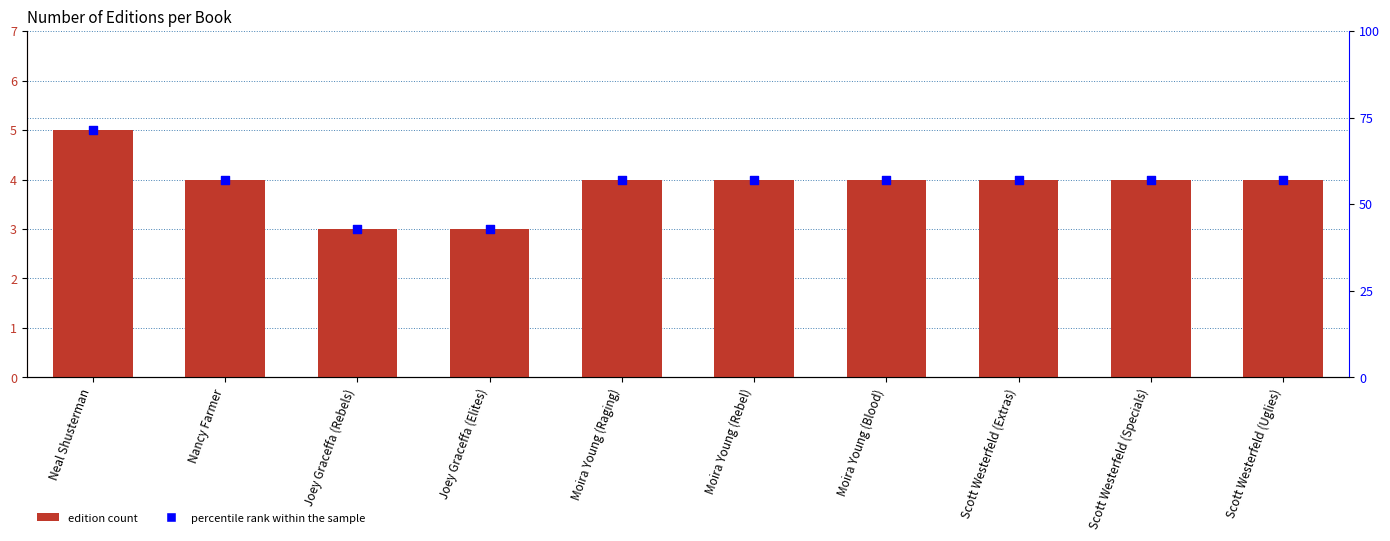

Which series has the largest total across all categories?

percentile rank within the sample